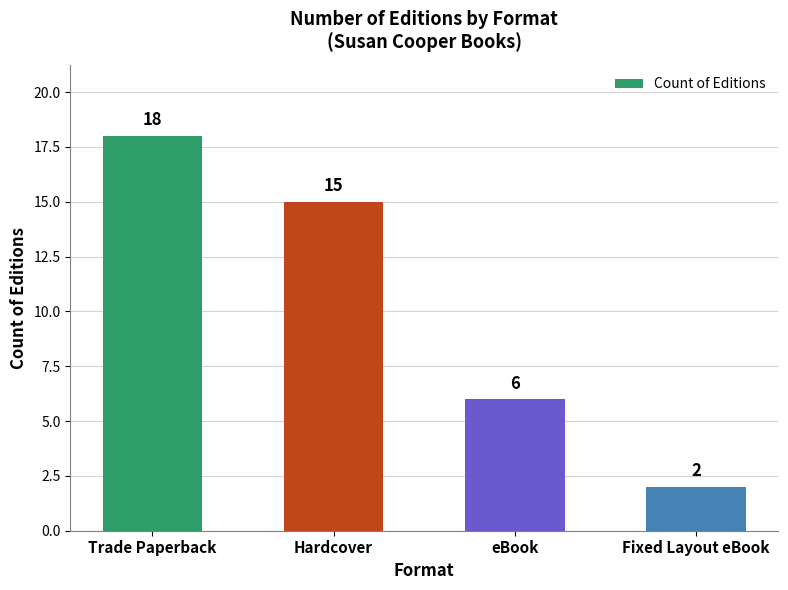

True or false: the data shows 3 at Hardcover.

False